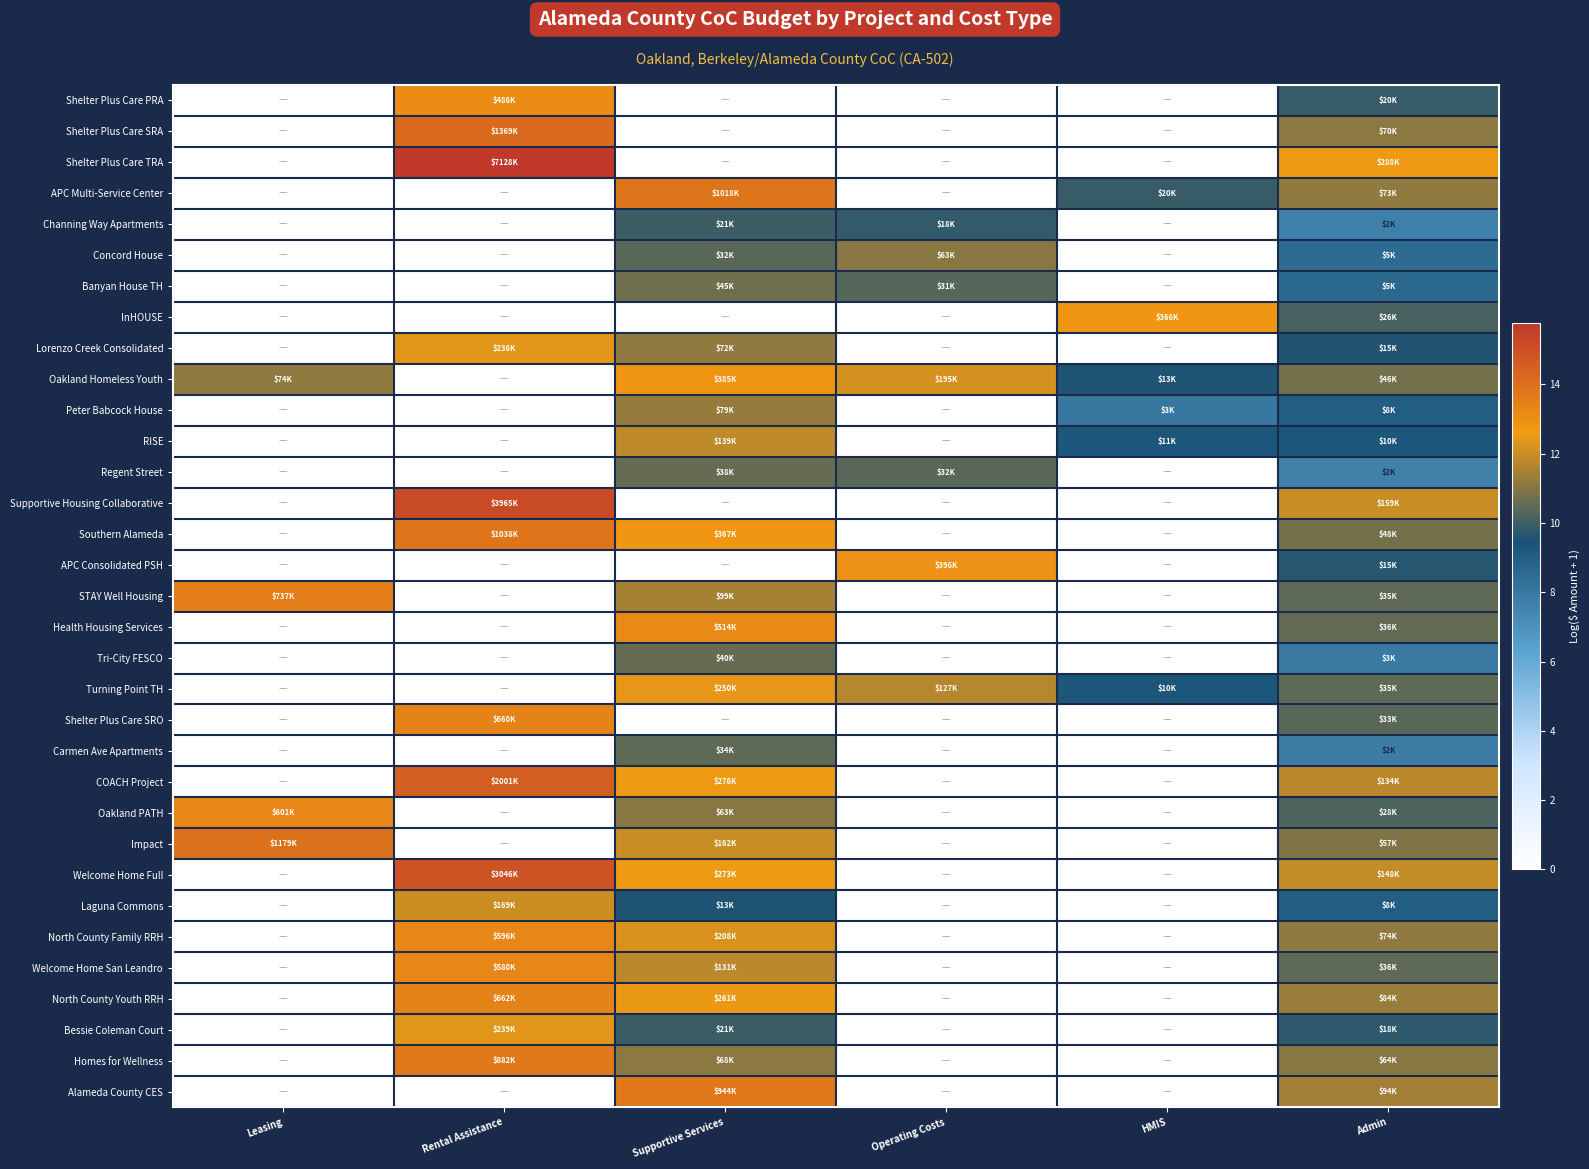

At which category does the chart reach its peak across all series?

Rental Assistance